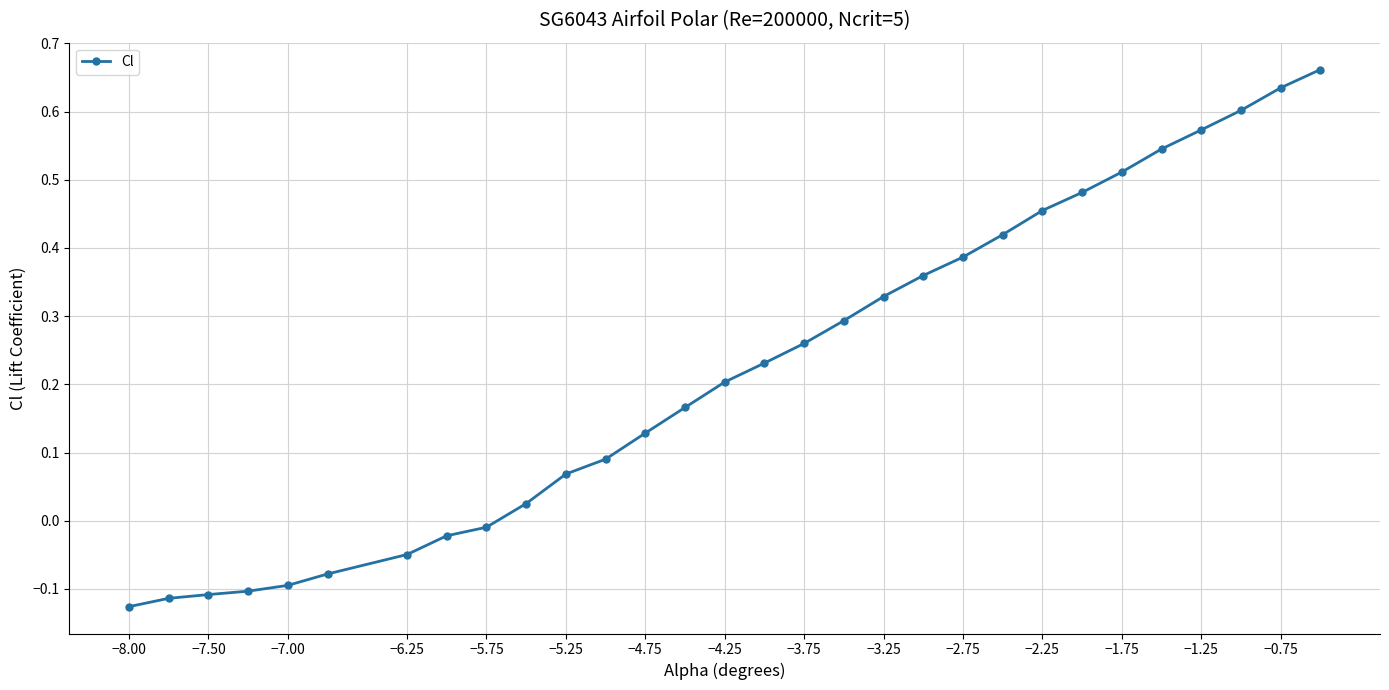

What is the difference between the maximum and minimum values?

0.8